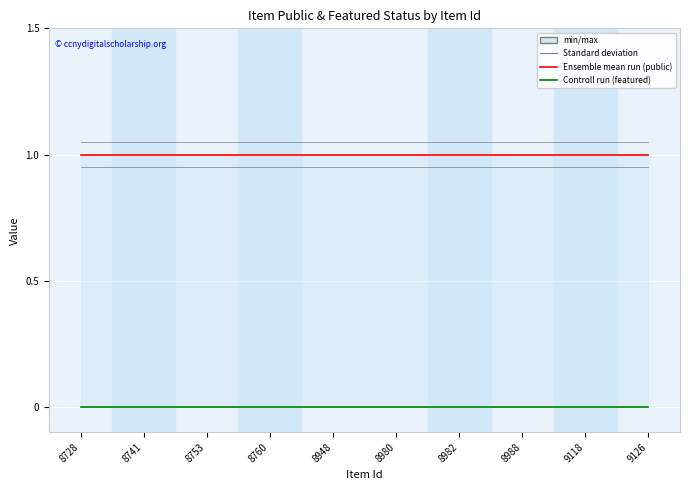

Rank the series at 9118 from lowest to highest value.

featured, public, Standard deviation